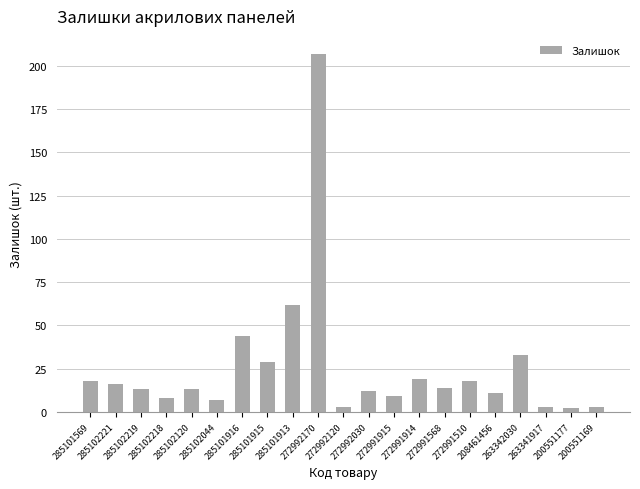

The value at 285101569 is 18. True or false?

True